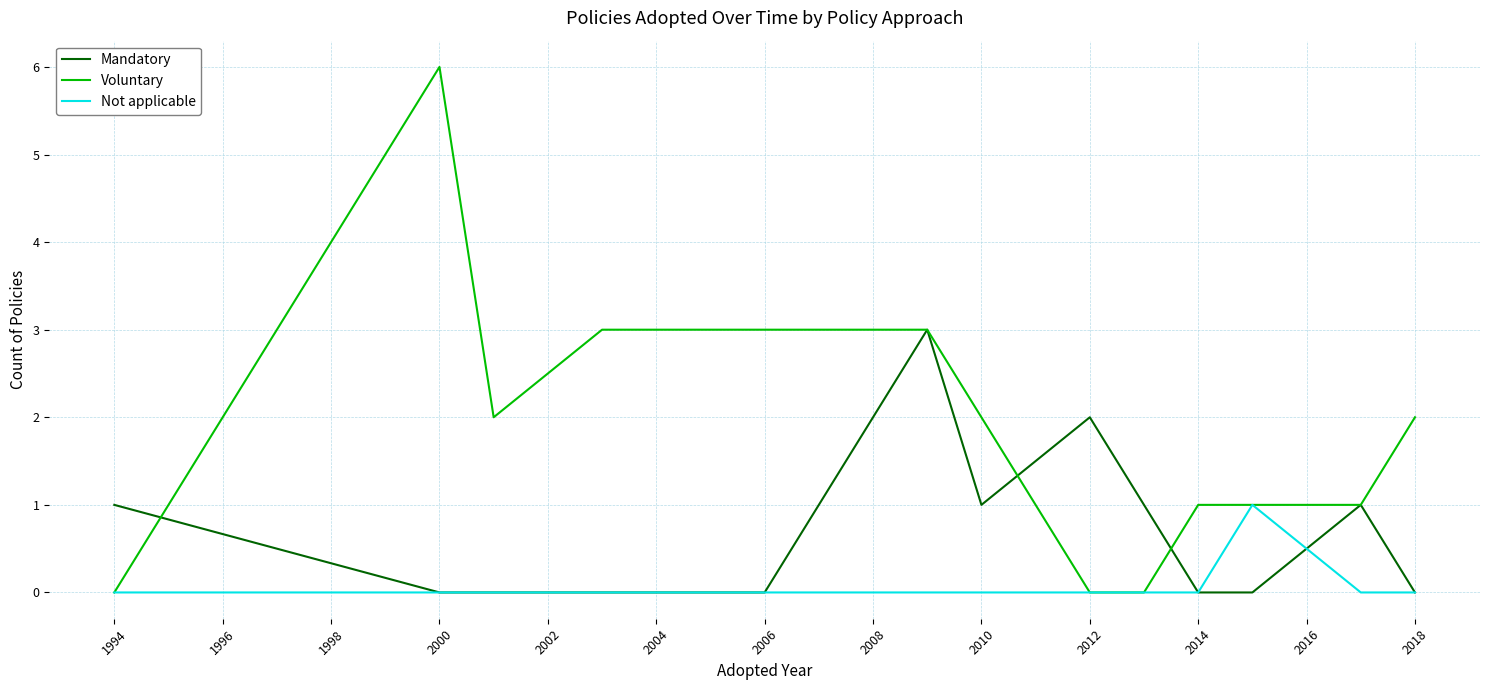

Reading right to left, transcribe all the data shown in this chart.

Mandatory: 0	1	0	0	1	2	1	3	0	0	0	0	1
Voluntary: 2	1	1	1	0	0	2	3	3	3	2	6	0
Not applicable: 0	0	1	0	0	0	0	0	0	0	0	0	0